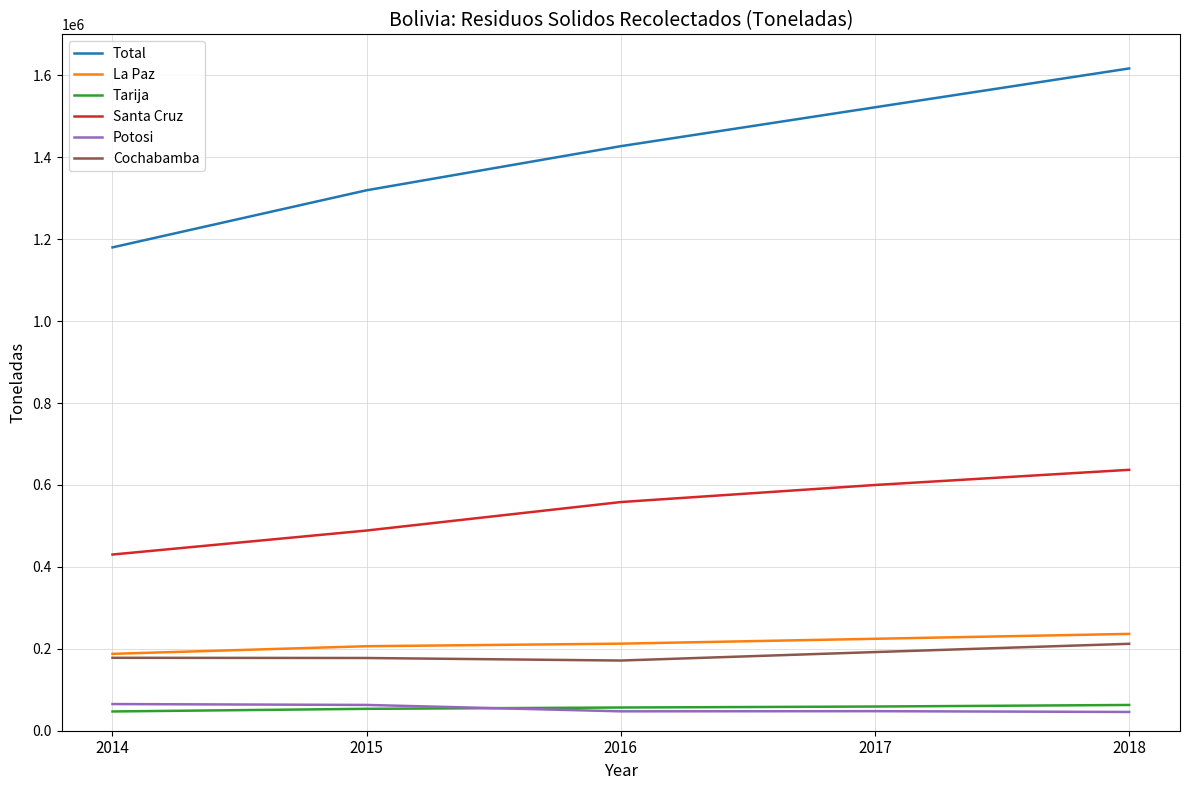

The value of Santa Cruz at 2017 is 224724.1. True or false?

False